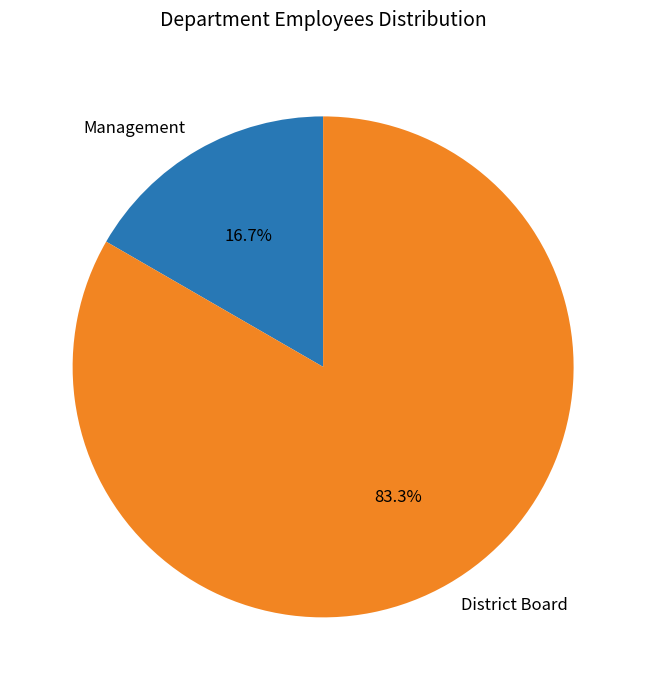

Rank the categories by value from lowest to highest.

Management, District Board